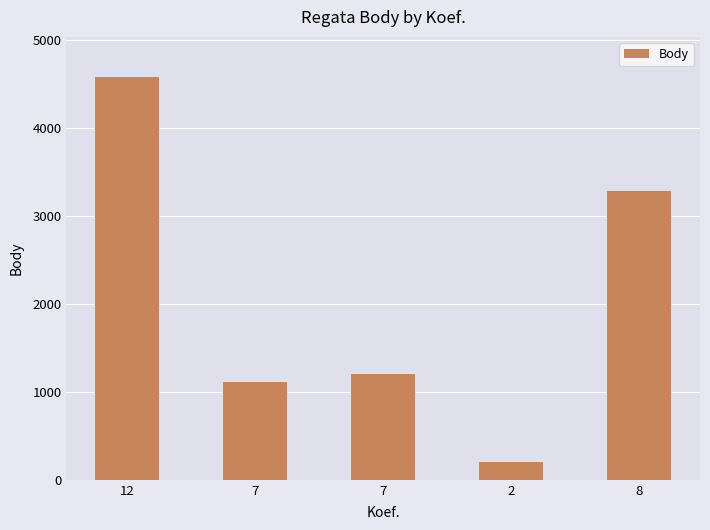

What is the sum of the values at 2 and 8?

3491